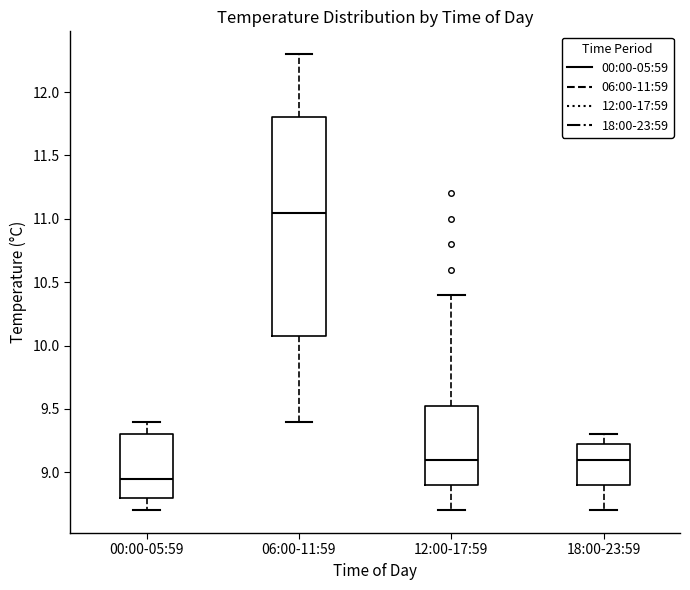

Which box's median line is the highest?

06:00-11:59